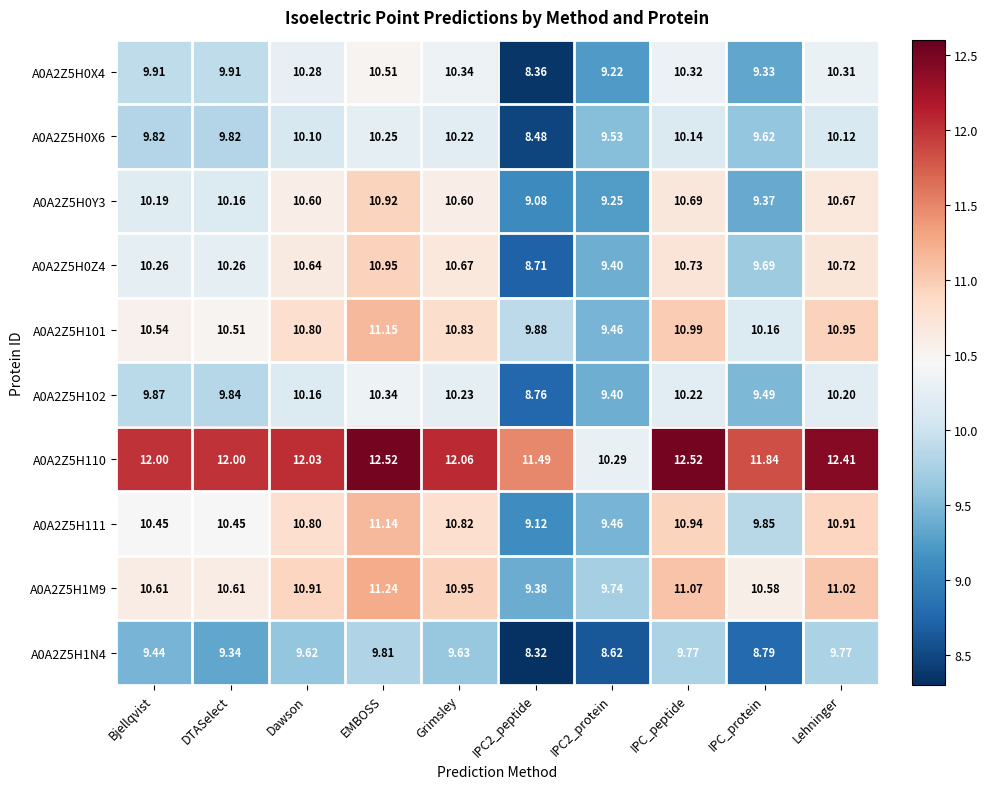

What is the maximum value shown in the chart?

12.5